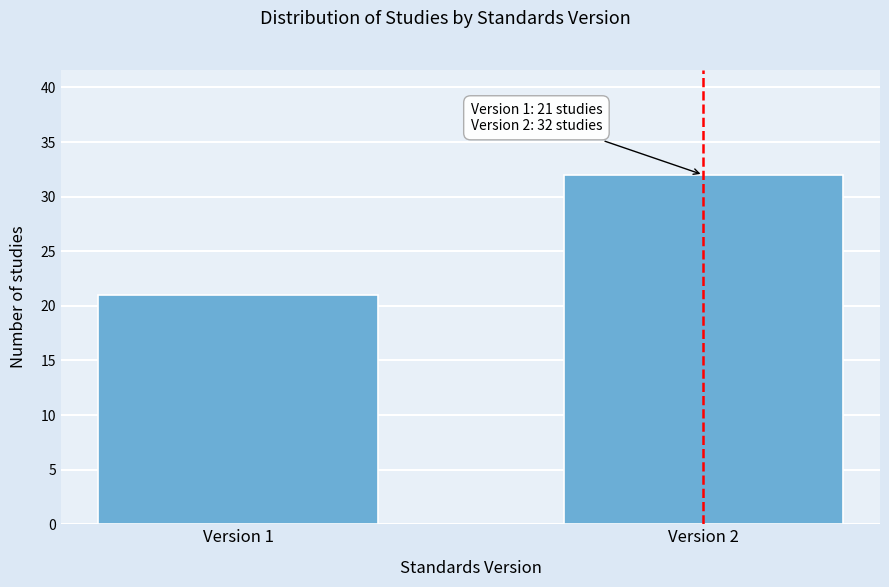

Reading left to right, transcribe all the data shown in this chart.

21	32